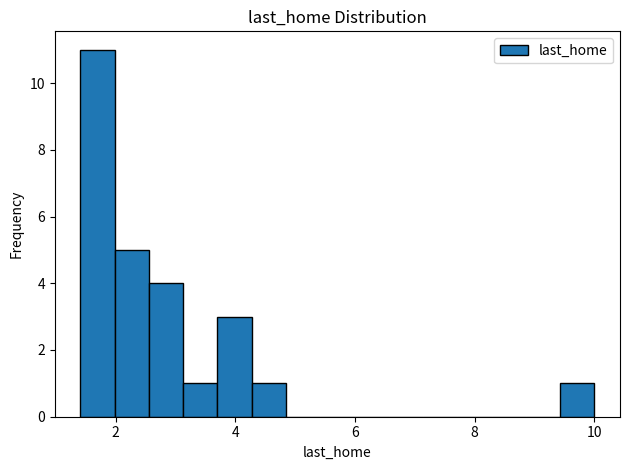

Around what value on the x-axis is the tallest bar? Give the approximate position of its centre, as read against the axis.

1.6